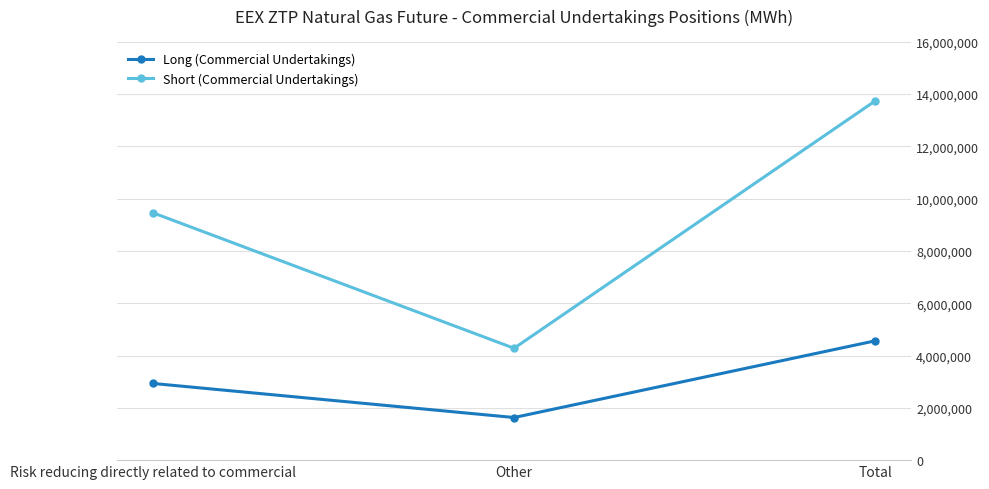

Rank the series by their maximum value, from lowest to highest.

Long (Commercial Undertakings), Short (Commercial Undertakings)